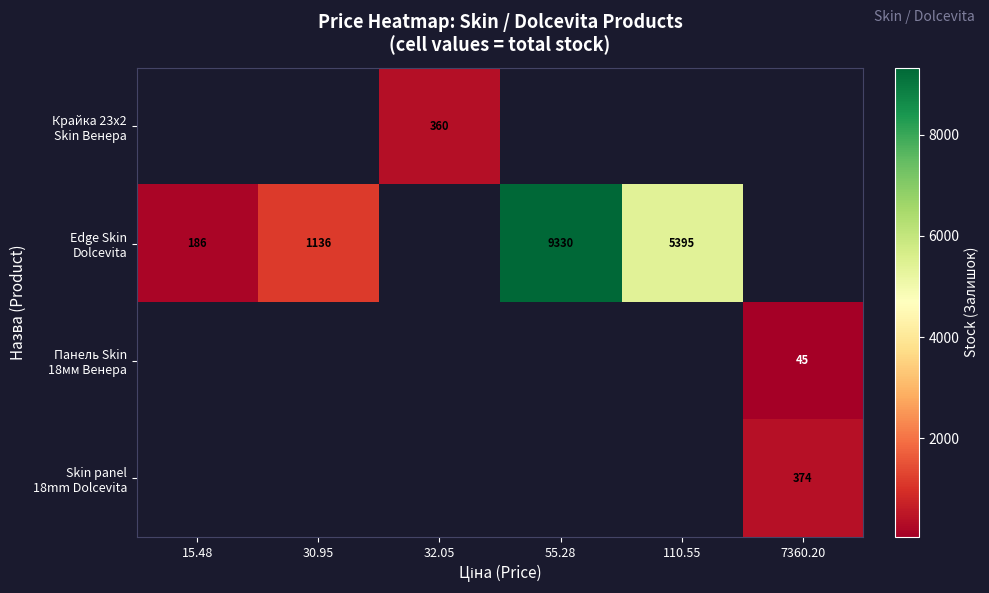

How many data points in Edge Skin Dolcevita are above 1136?

2